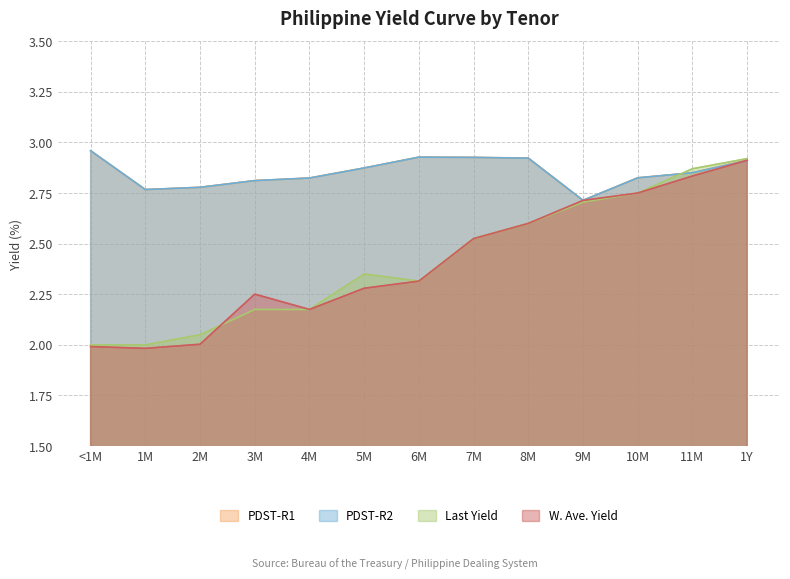

The value of Last Yield at 10M is 2.8. True or false?

True